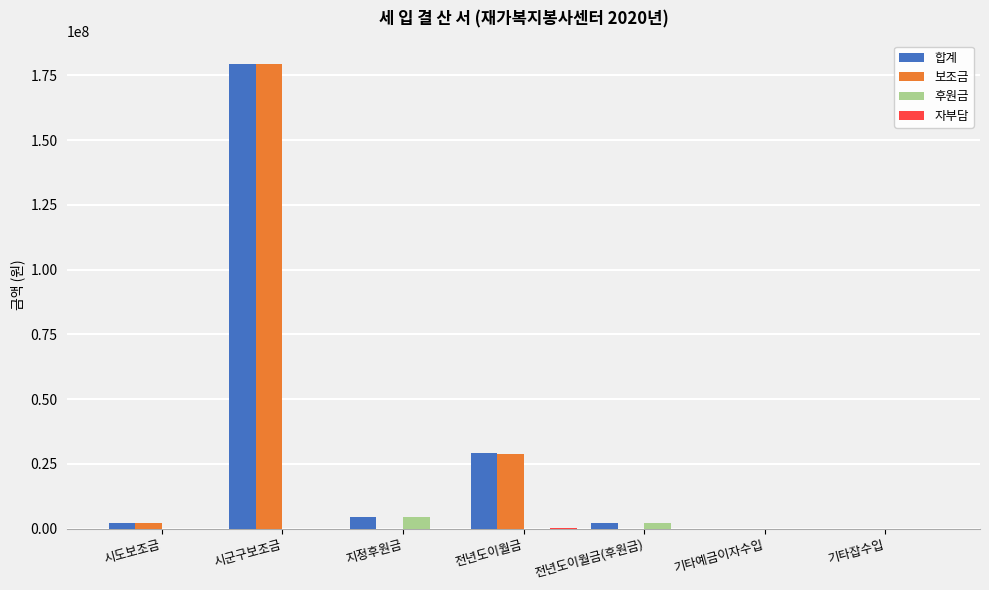

What is the sum of the 보조금 values at 지정후원금 and 시군구보조금?

179396000